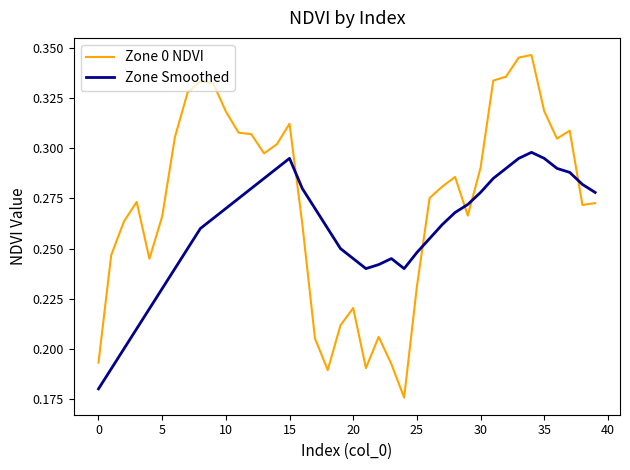

Which series has the largest range (max minus min)?

Zone 0 NDVI